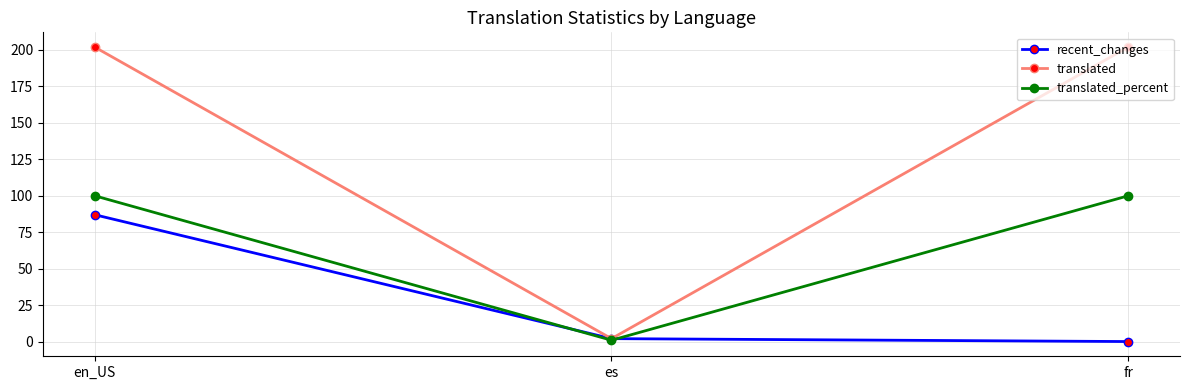

Is it true that recent_changes equals 87.0 at en_US?

True